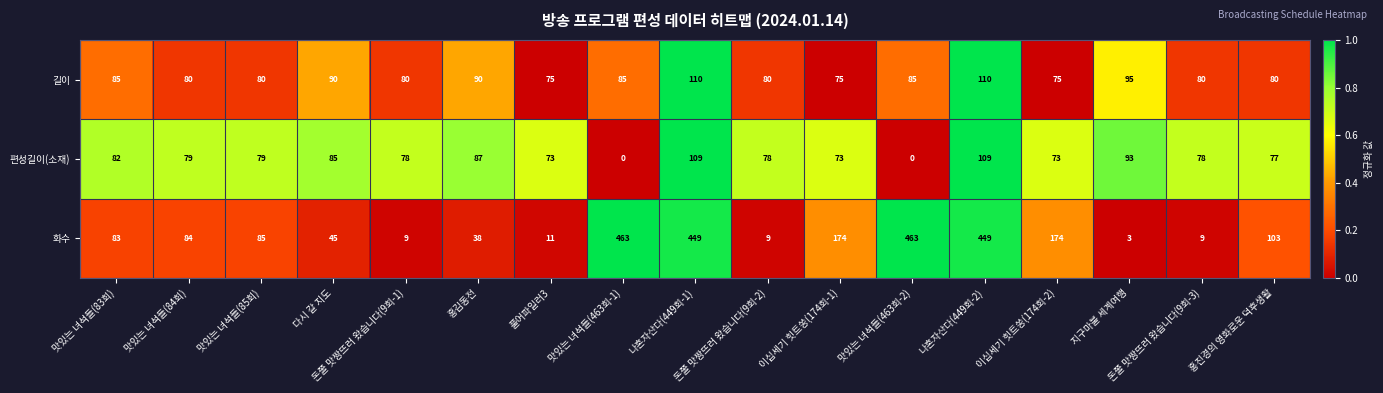

What is the difference between the 편성길이(소재) values at 맛있는 녀석들(85회) and 지구마불 세계여행?

14